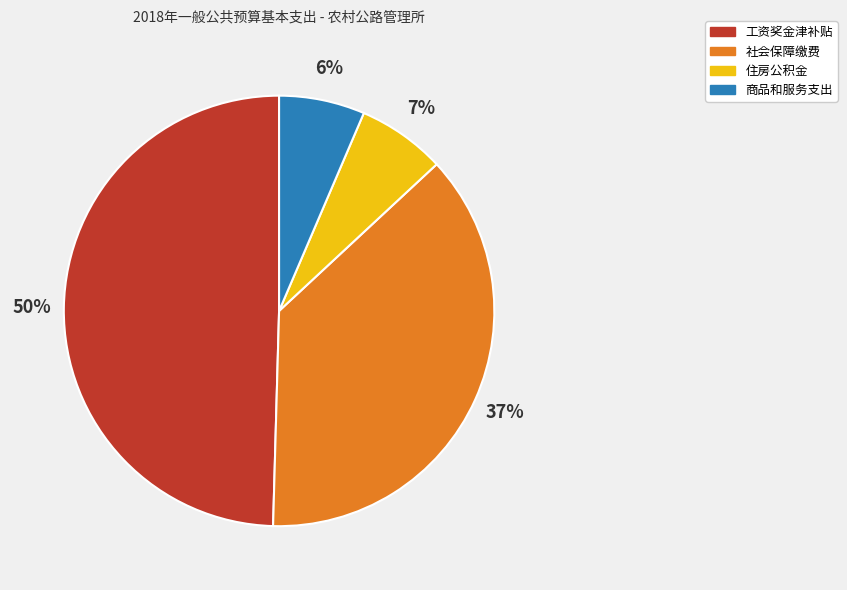

To the nearest percent, what is the average slice percentage?

25%